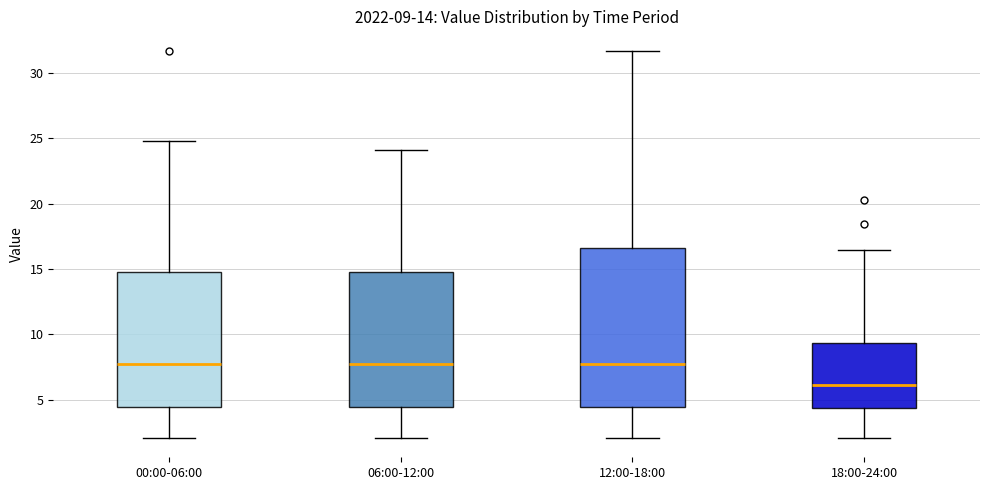

Which box is the tallest, from its lower edge to its upper edge?

12:00-18:00